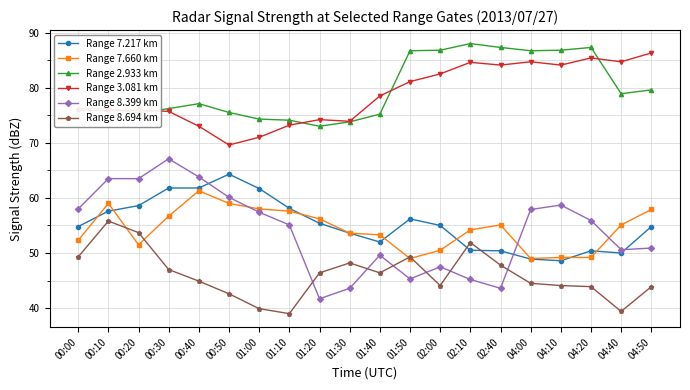

True or false: Range 7.217 km and Range 2.933 km cross at least once.

False